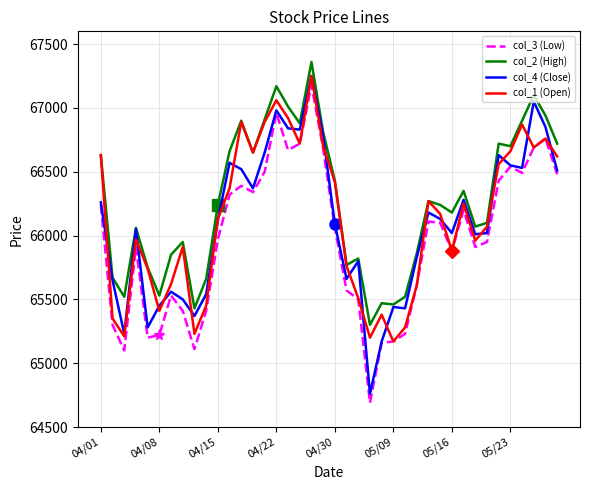

What is the lowest value of the col_4 (Close) series?

64760